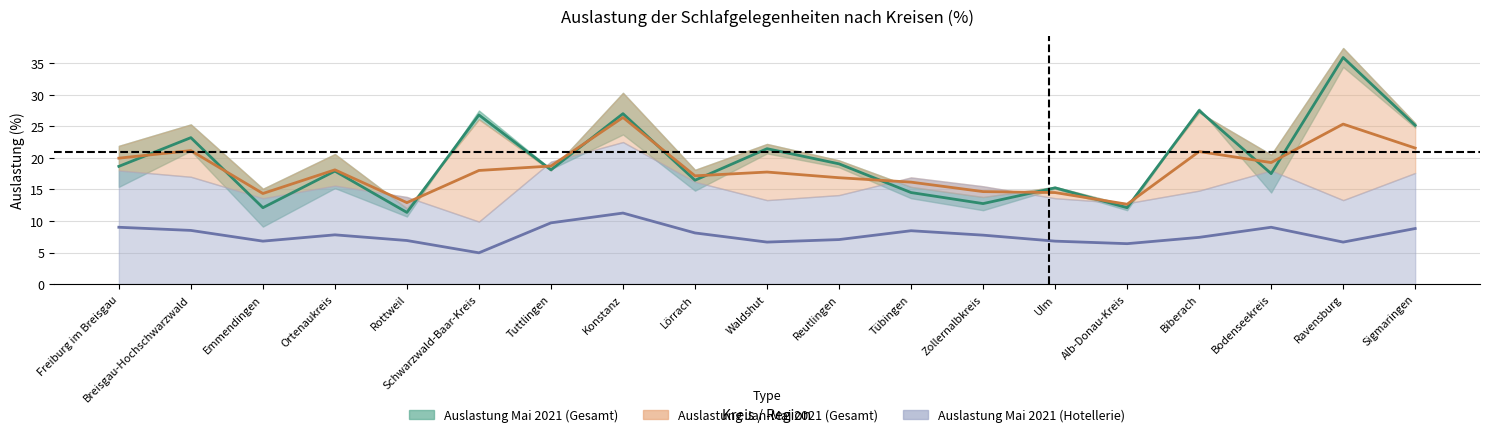

How many values in the Auslastung Mai 2021 (Hotellerie) series exceed 7?

12